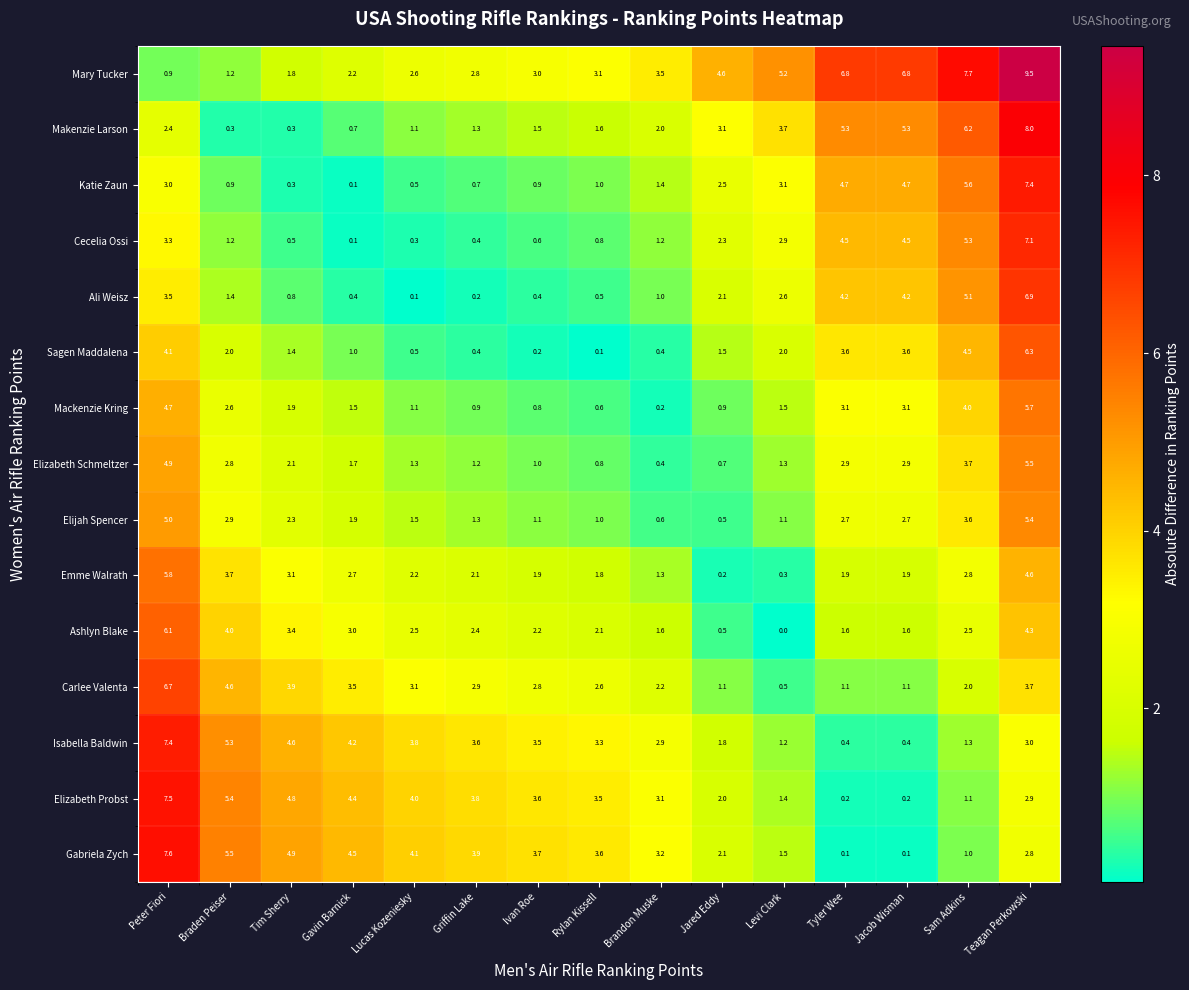

Which series has the widest spread of values?

Mary Tucker